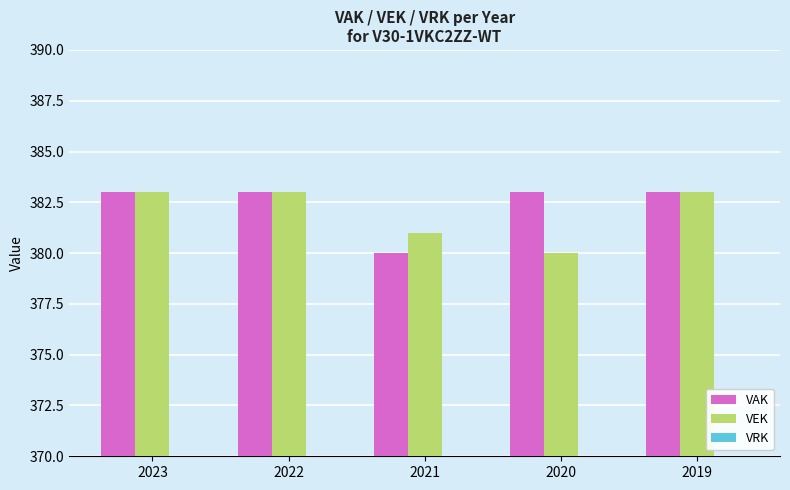

How many bars are there in total?

10